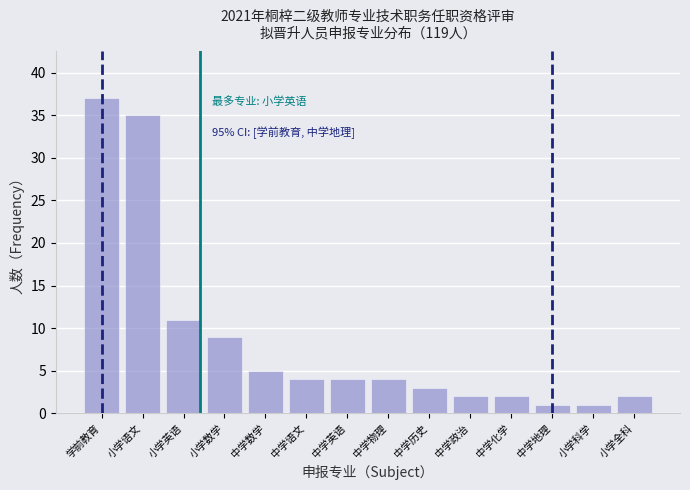

Reading left to right, what are all the values shown in this chart?

37	35	11	9	5	4	4	4	3	2	2	1	1	2